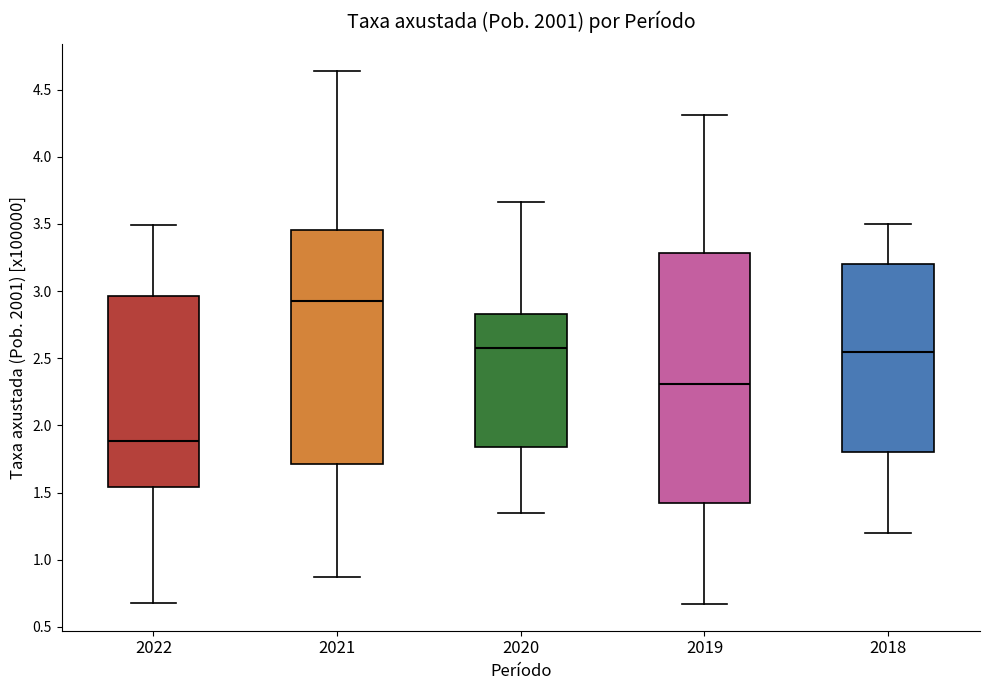

Where does the lower whisker of the box at x = 2022 end on the y-axis? The values are not printed on the chart, so give them approximately, as read against the axis.

0.70